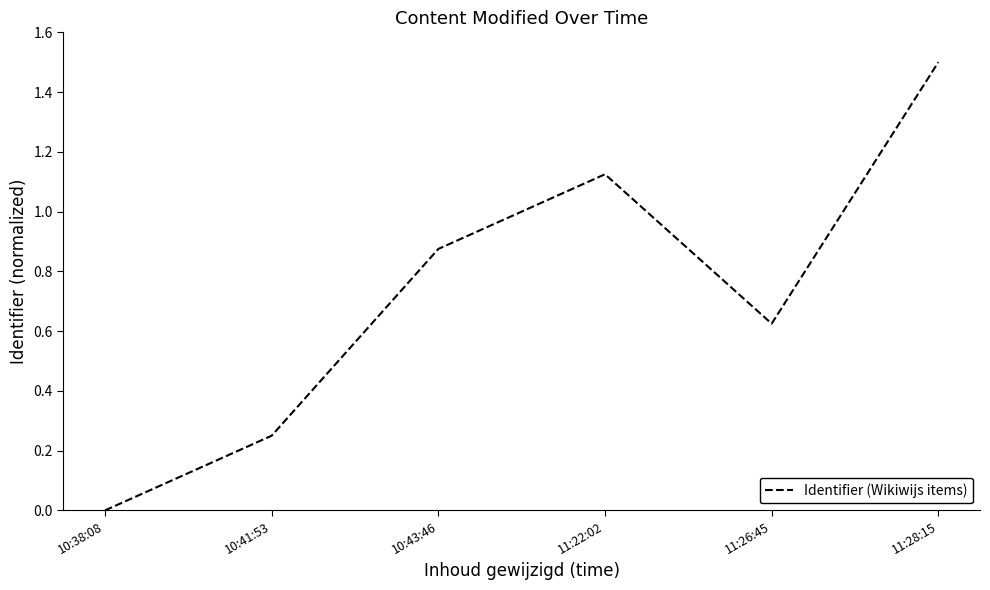

The chart shows a value of 0.6 at 11:28:15. True or false?

False